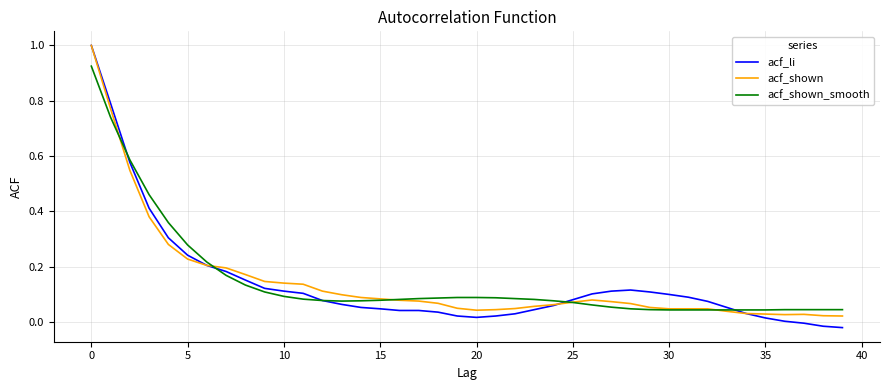

Does the chart display data point markers on the line(s)?

No